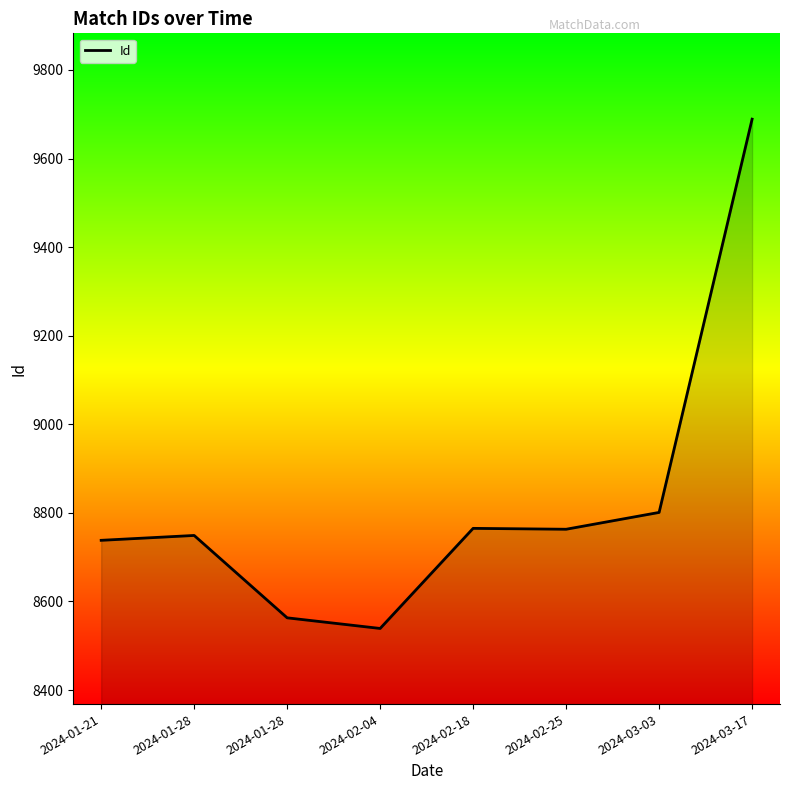

How many interior local peaks (higher than both neighbors) does the data have?

2